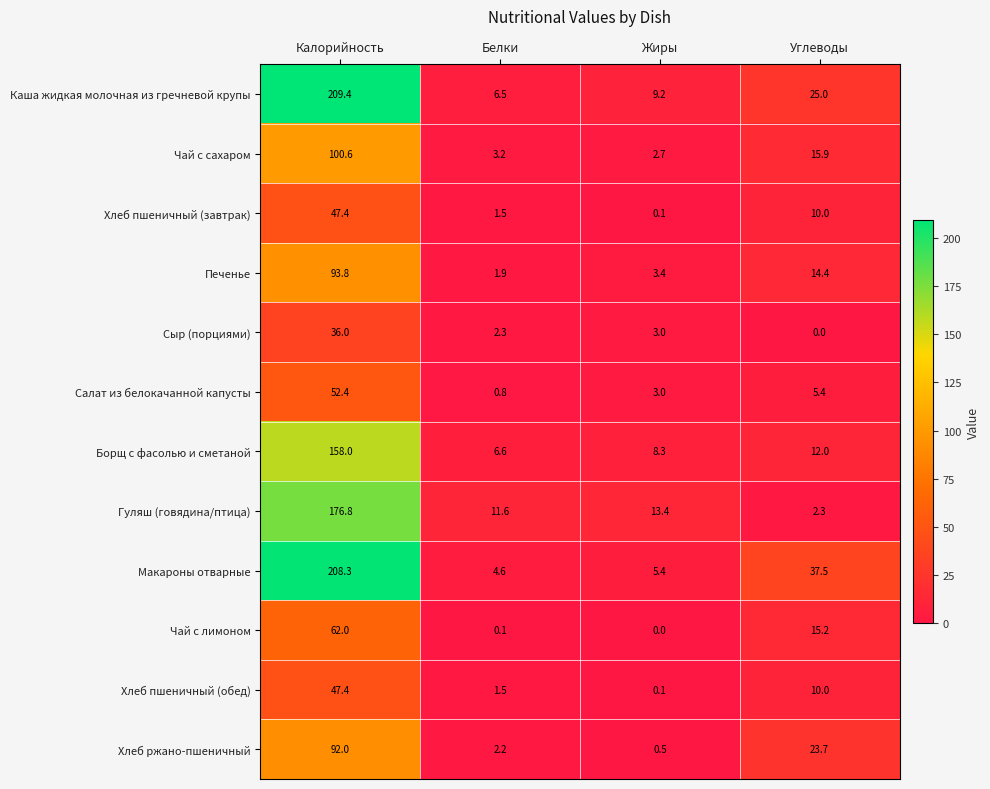

The value of Макароны отварные at Жиры is 3.8. True or false?

False